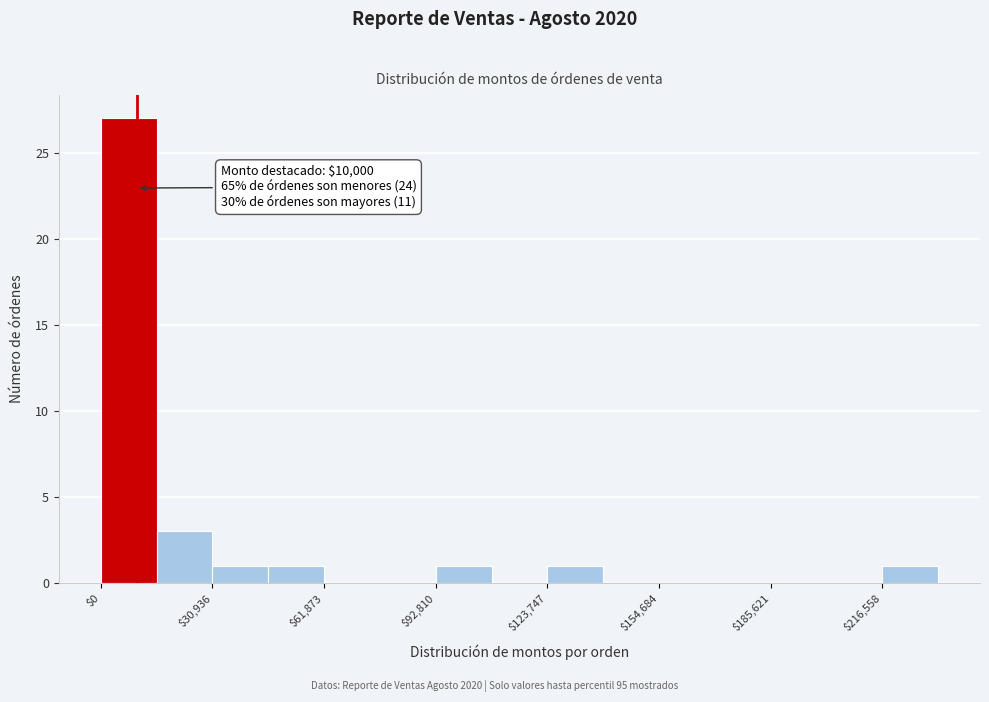

Around what value on the x-axis is the tallest bar? Give the approximate position of its centre, as read against the axis.

10000